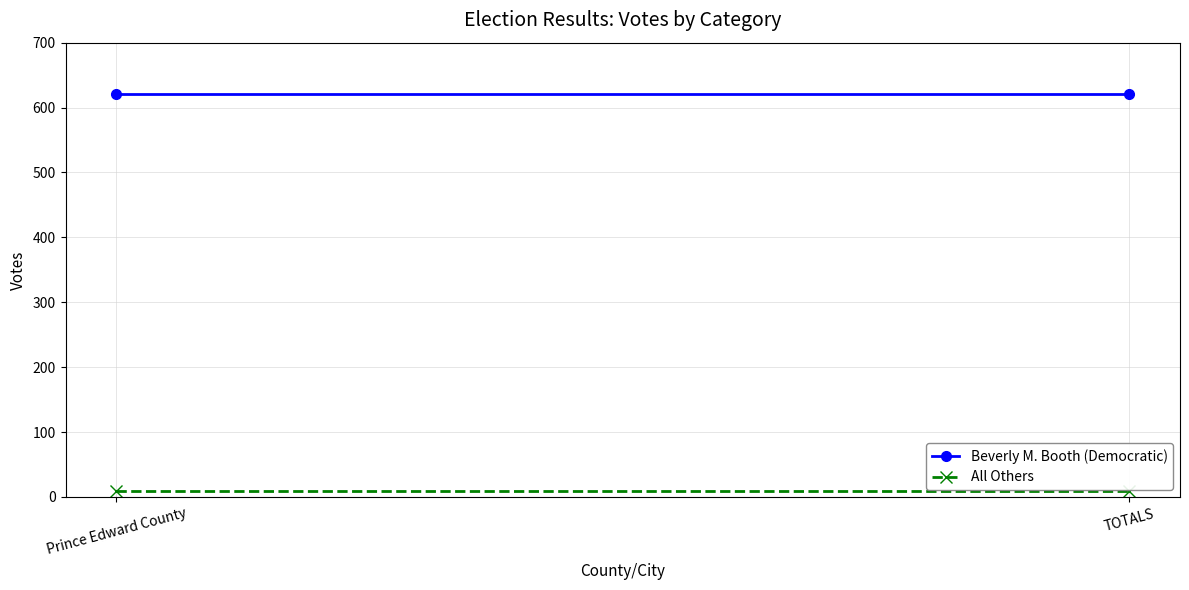

What position from the left is TOTALS?

2